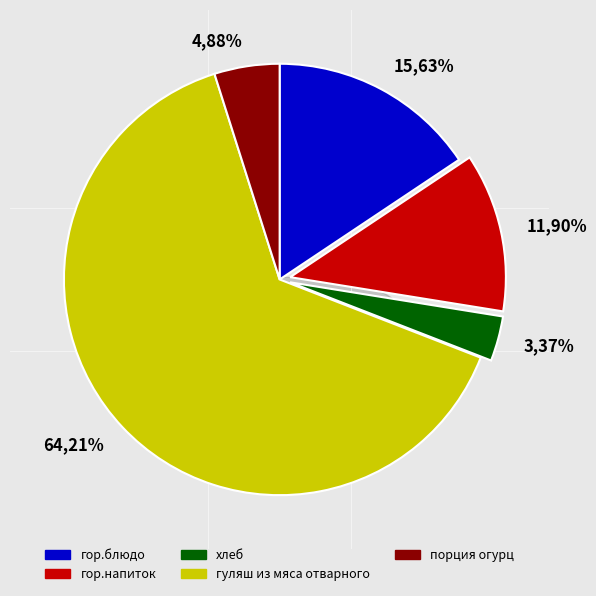

Is it true that порция огурц is 1% of the pie?

False